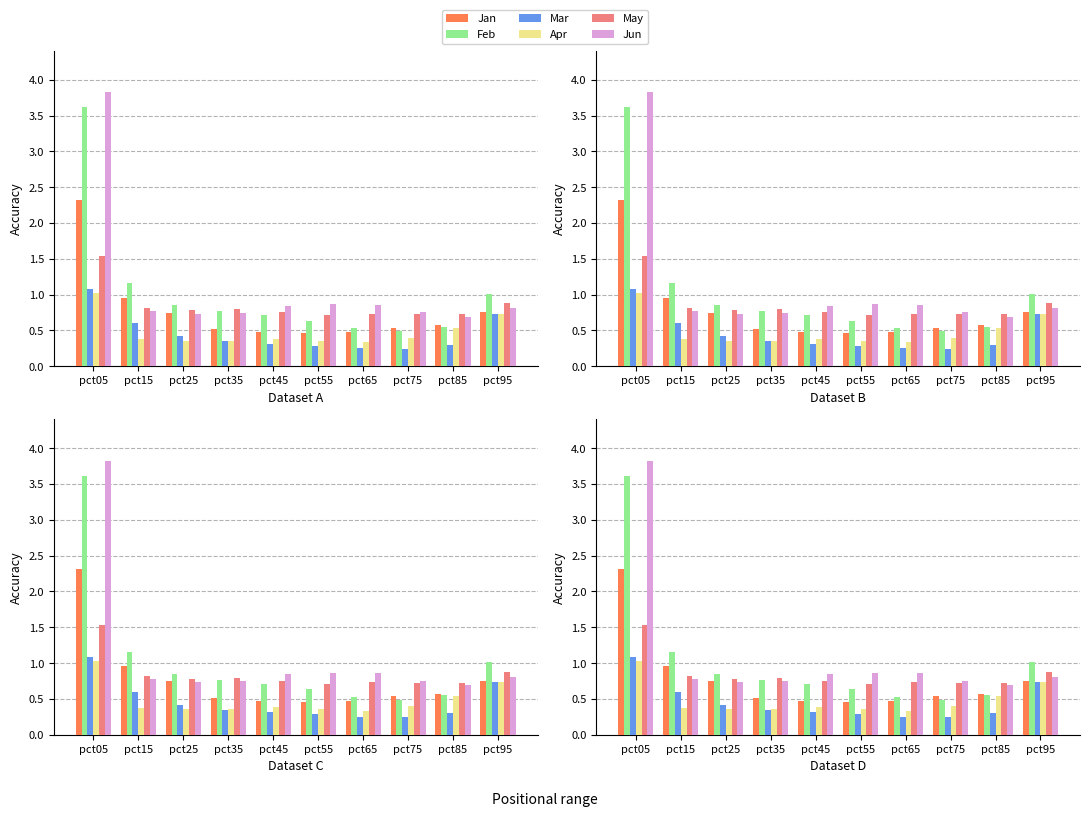

What is the total value across all series at pct15?

4.7